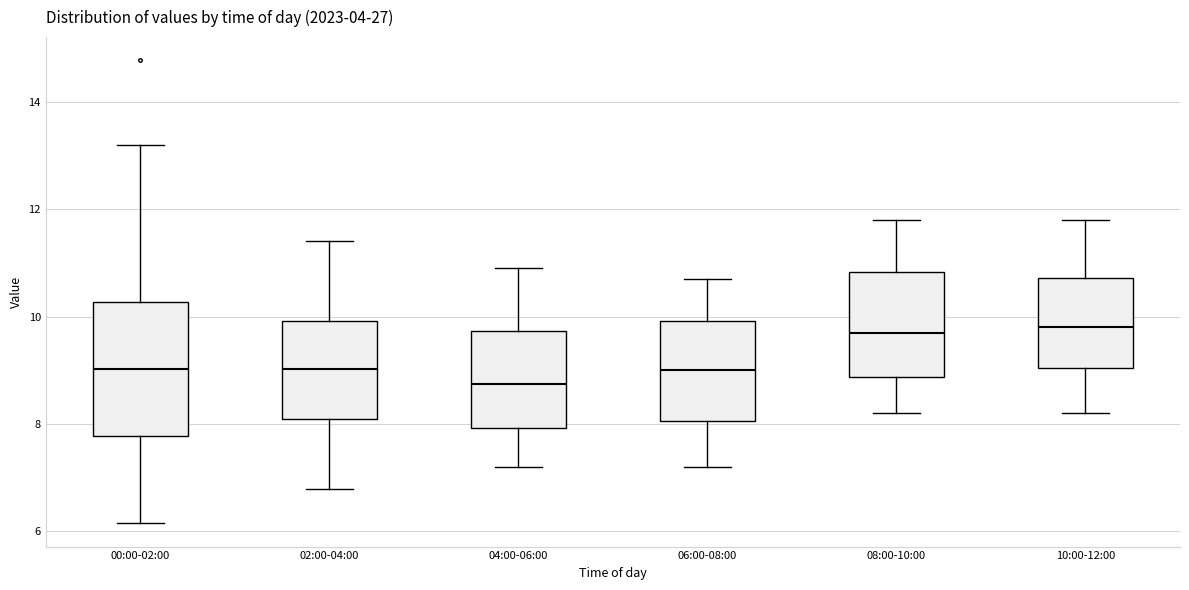

Which box is the tallest, from its lower edge to its upper edge?

00:00-02:00